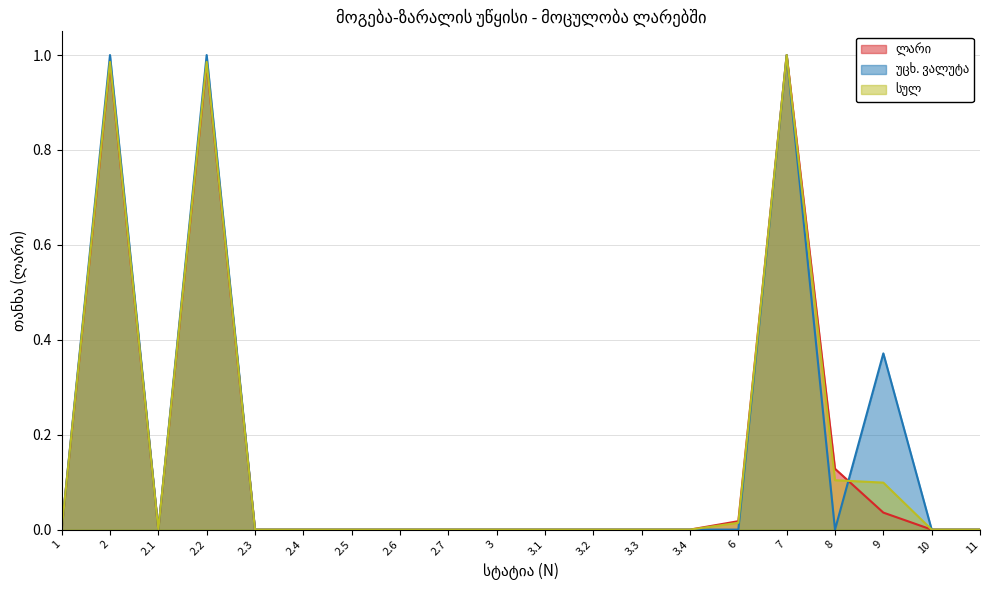

In სულ, how many points are lower than both neighbors (excluding endpoints)?

1